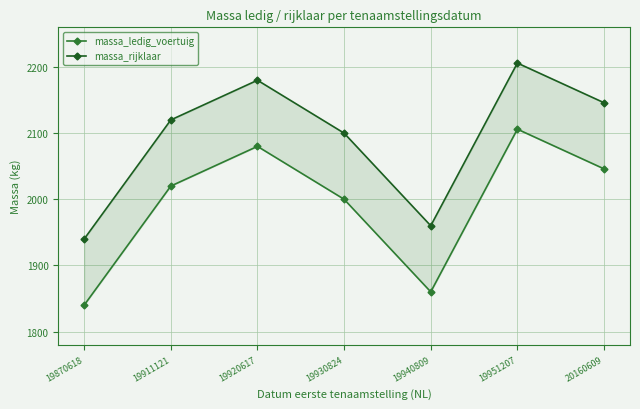

What is the maximum value shown in the chart?

2206